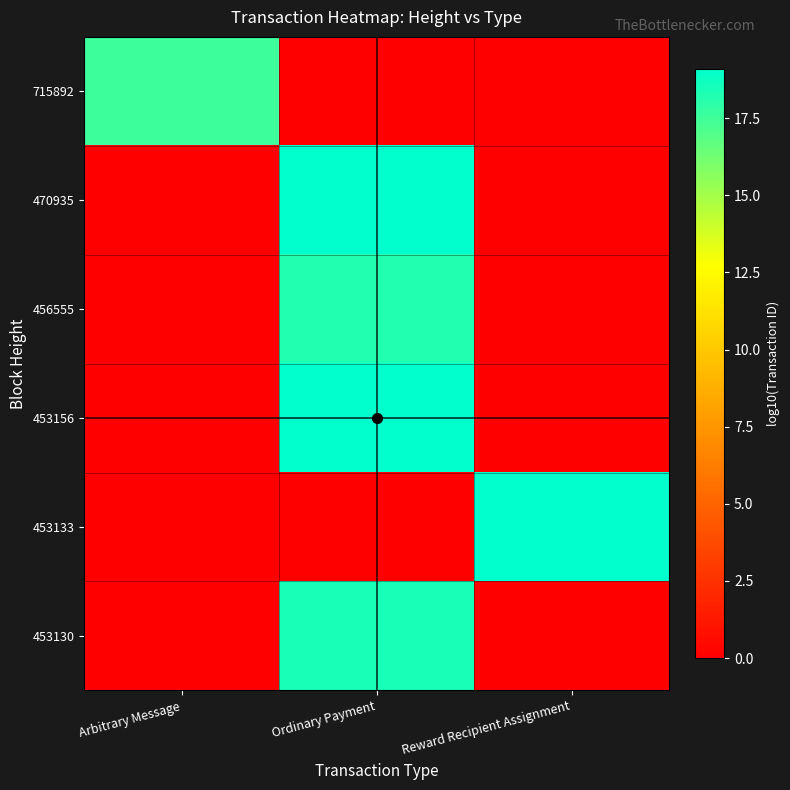

Rank the series at Reward Recipient Assignment from lowest to highest value.

715892, 470935, 456555, 453156, 453130, 453133